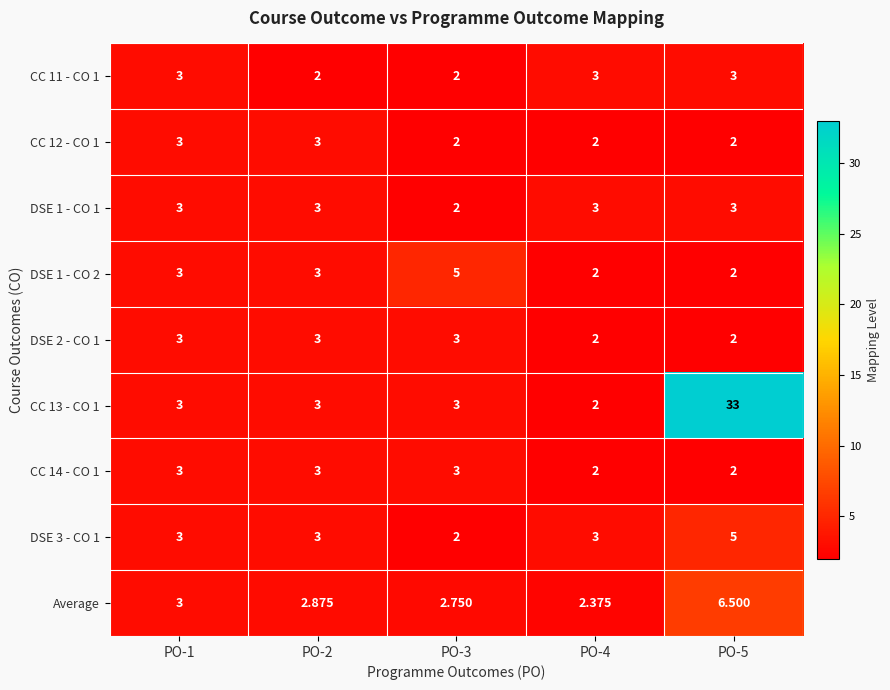

List the series in order of their peak value, lowest first.

CC 11 - CO 1, CC 12 - CO 1, DSE 1 - CO 1, DSE 2 - CO 1, CC 14 - CO 1, DSE 1 - CO 2, DSE 3 - CO 1, Average, CC 13 - CO 1